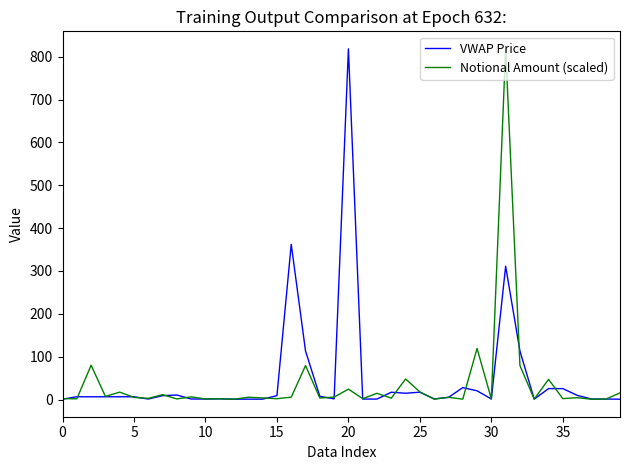

In VWAP Price, how many points are higher than both neighbors (excluding endpoints)?

12